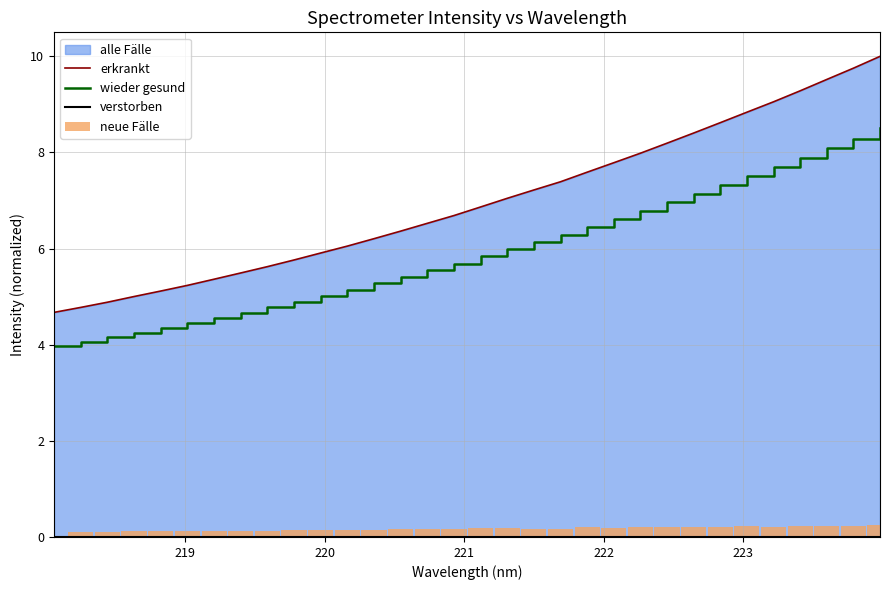

What is the maximum value shown in the chart?

10.0